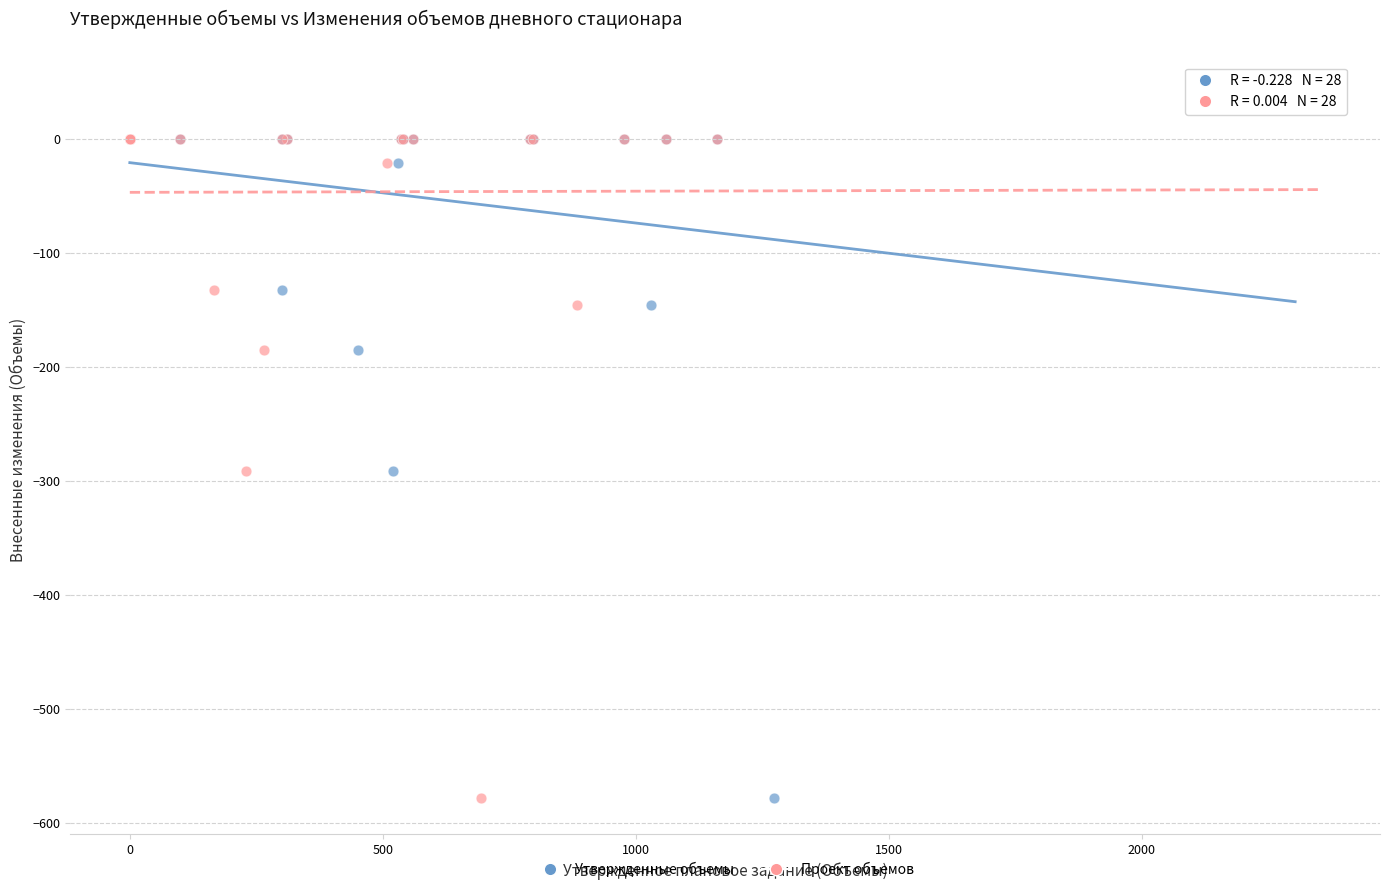

What are all the series names shown in the legend?

Утвержденные объемы, Проект объемов